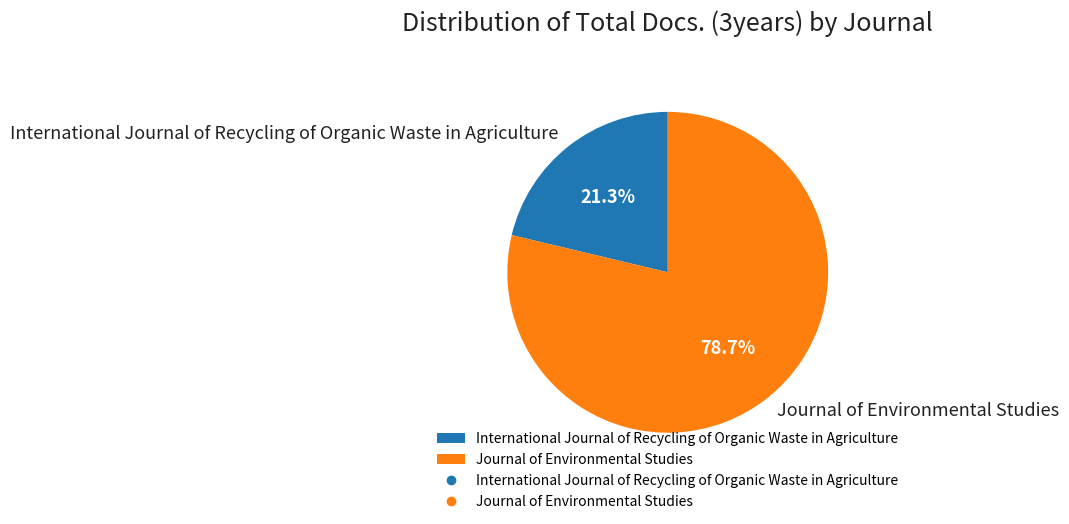

True or false: Journal of Environmental Studies accounts for 79% of the total.

True